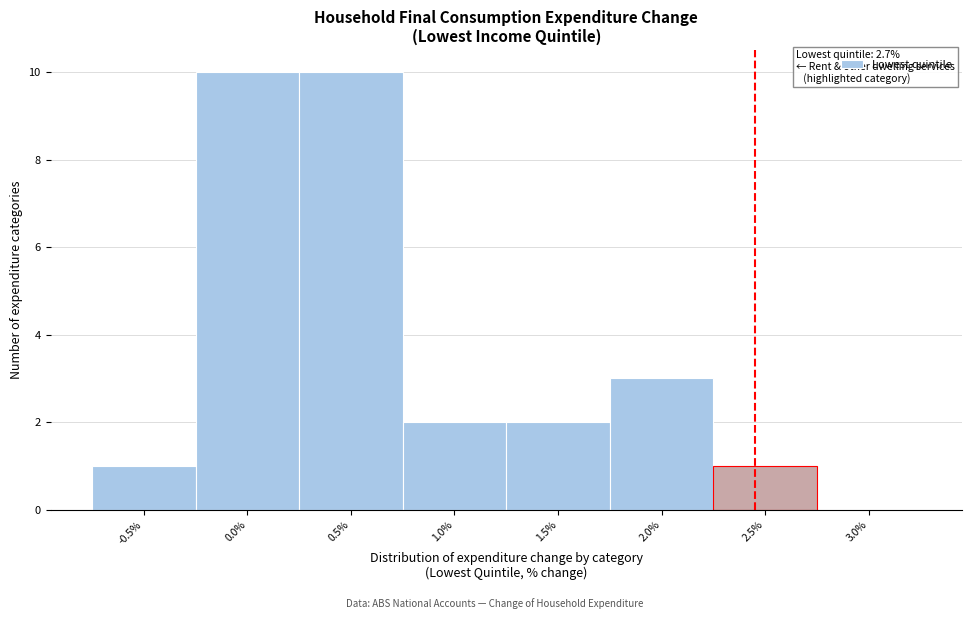

Reading left to right, extract all data points from this chart.

-0.5%=1	0.0%=10	0.5%=10	1.0%=2	1.5%=2	2.0%=3	2.5%=1	3.0%=0